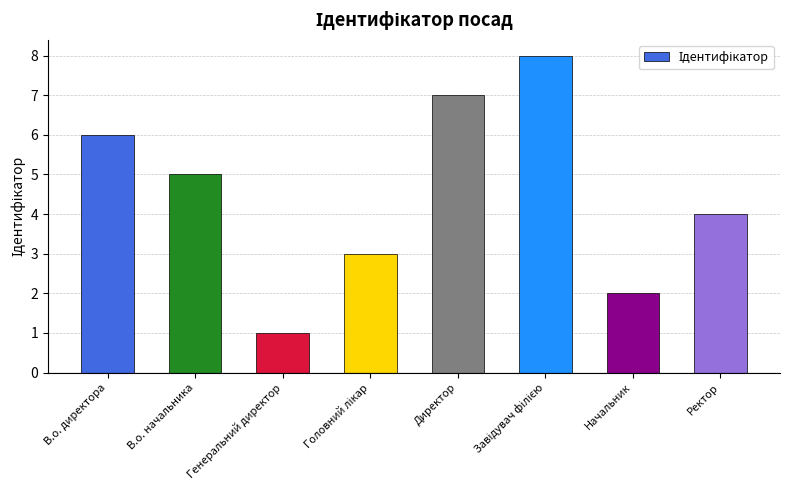

Is it true that the value at Начальник is 2?

True